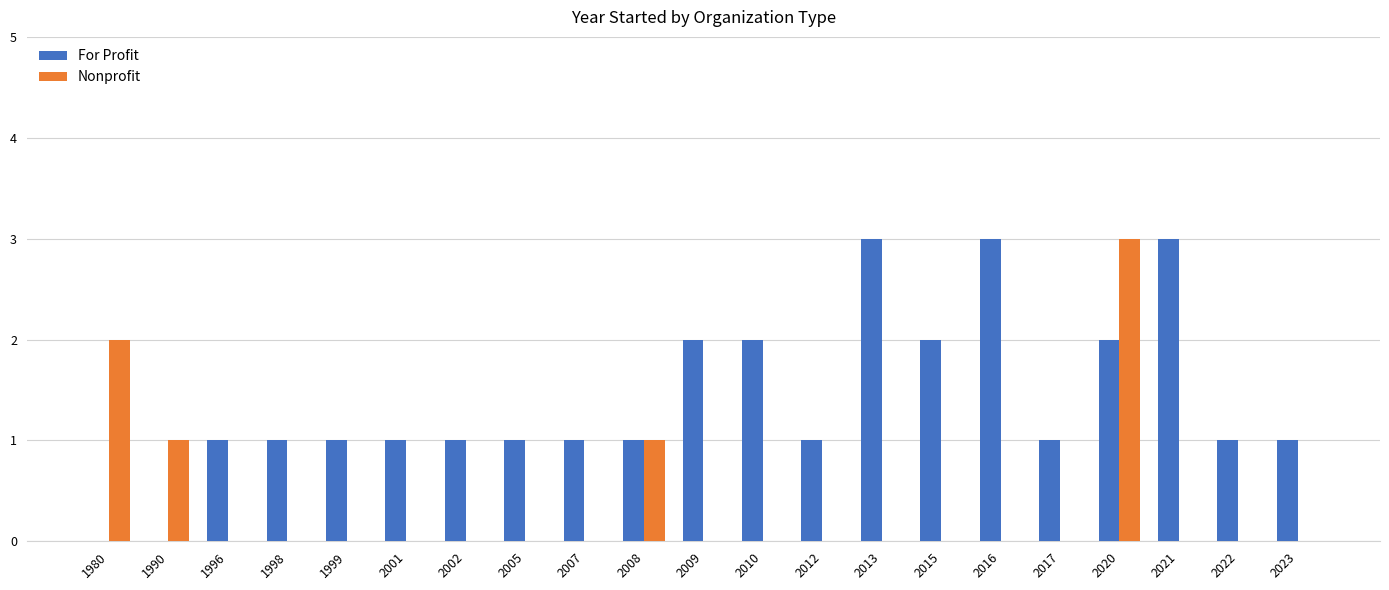

What is the highest value of the Nonprofit series?

3